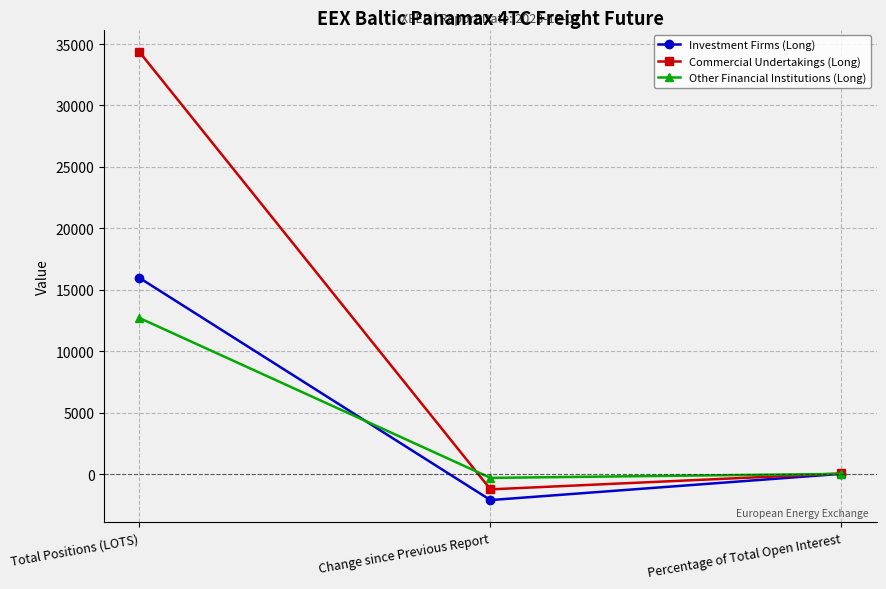

Where does the Other Financial Institutions (Long) series first go above 20?

Total Positions (LOTS)